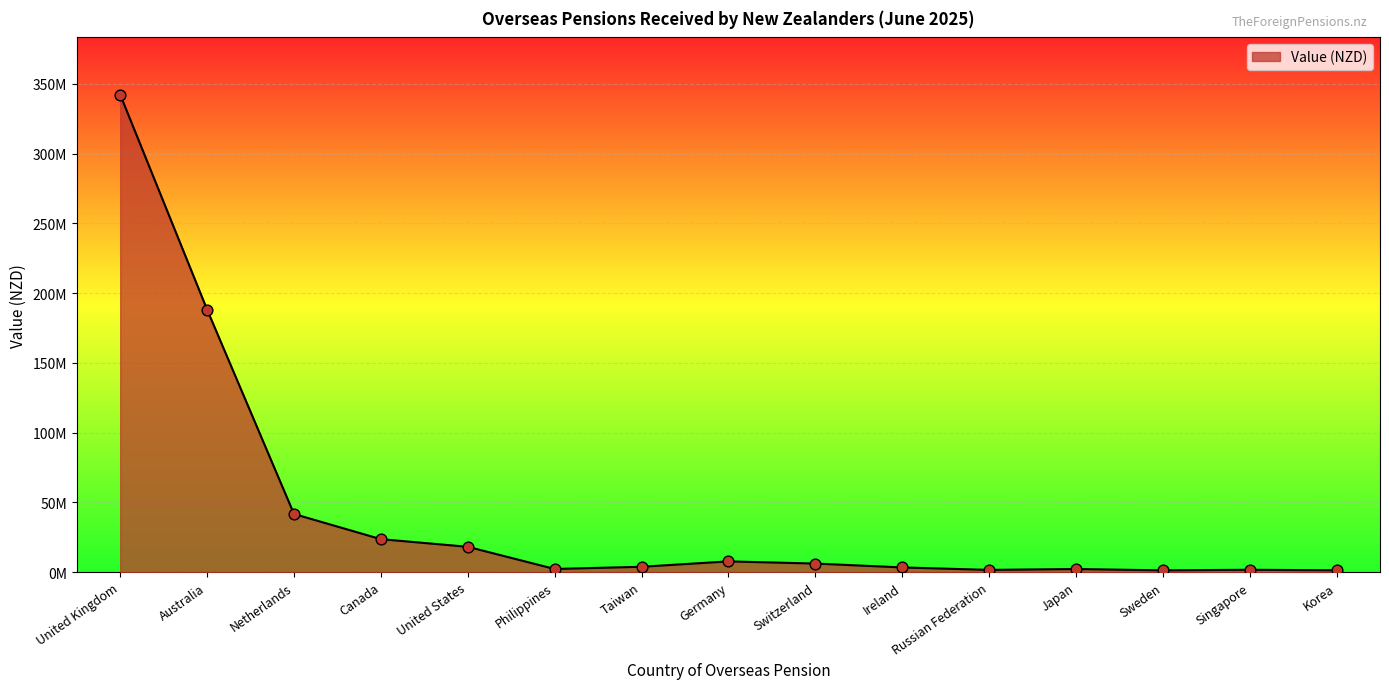

Does the chart have visible grid lines?

Yes